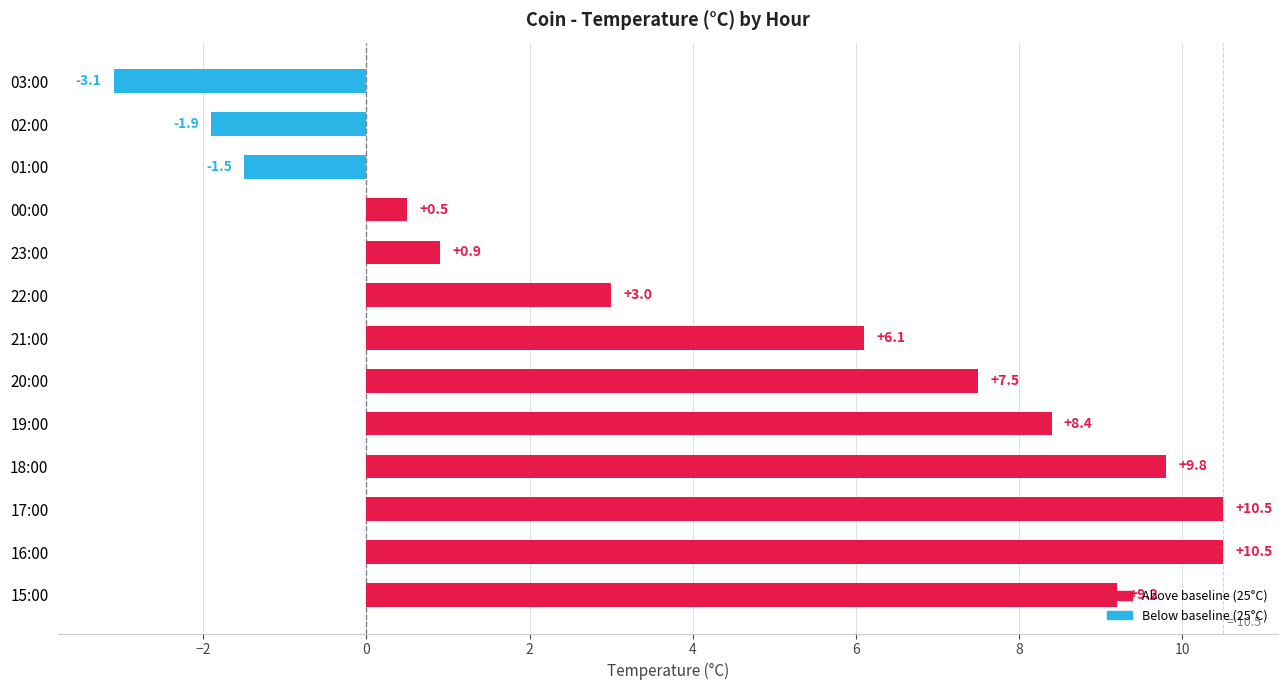

What is the average value?

4.6